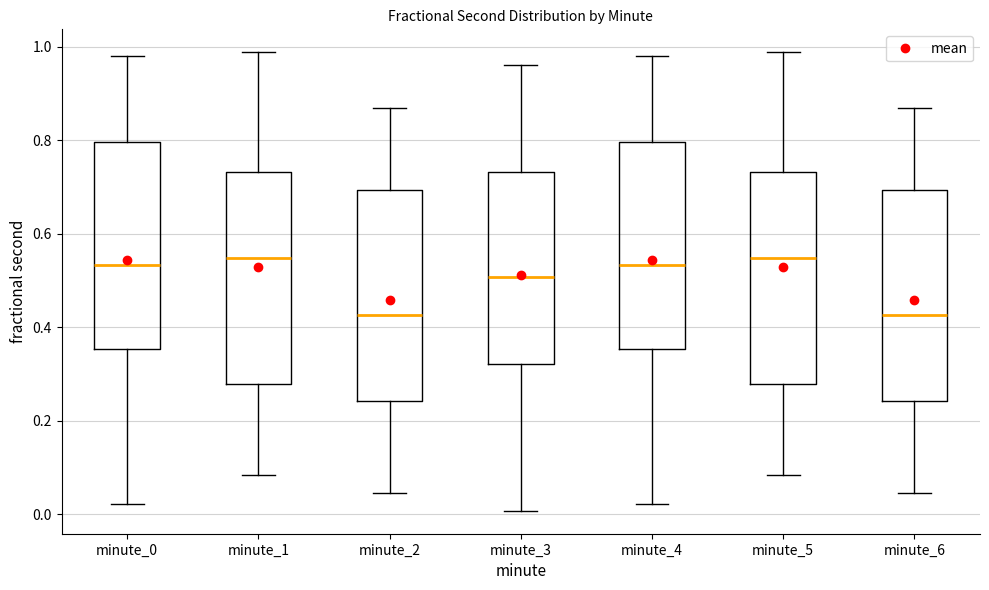

Where does the upper whisker of the box for minute_5 end on the y-axis? The values are not printed on the chart, so give them approximately, as read against the axis.

0.98